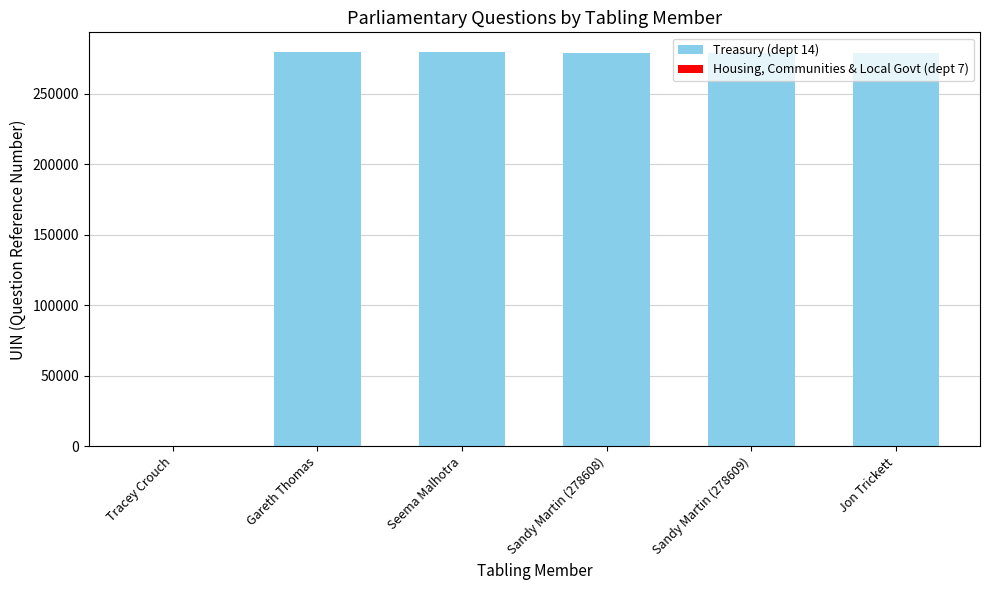

What is the greatest value displayed?

279369